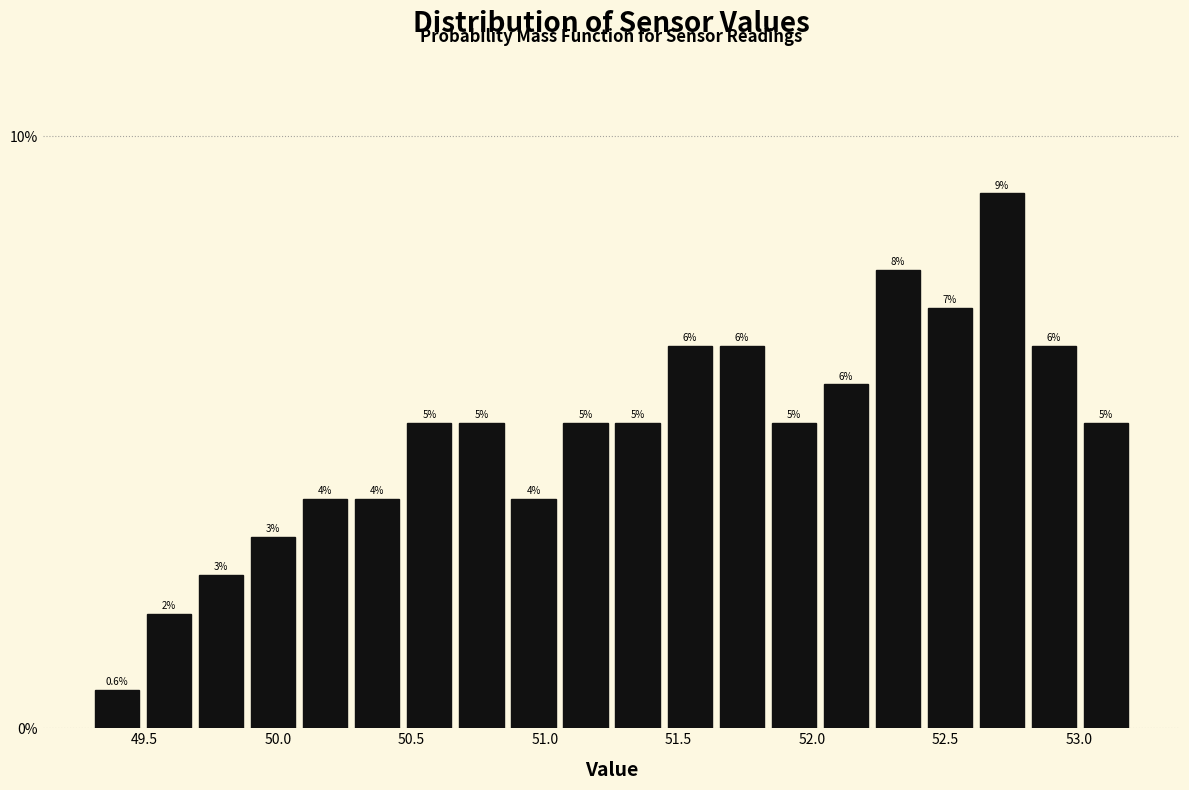

Read against the x-axis, roughly where is the centre of the tallest bar?

52.70